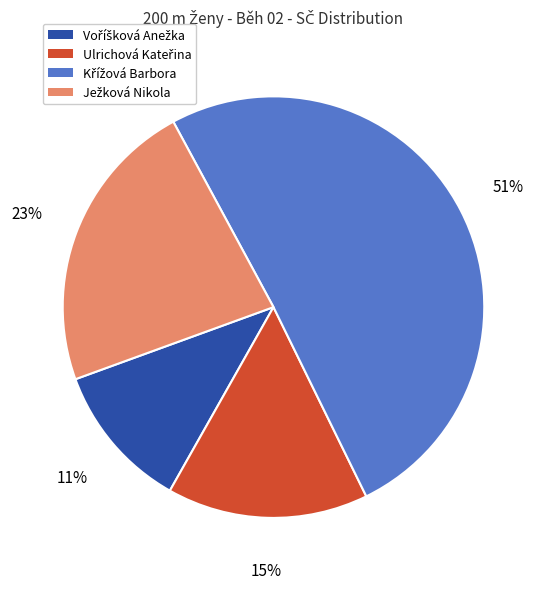

Is there any slice that represents more than half of the pie?

Yes